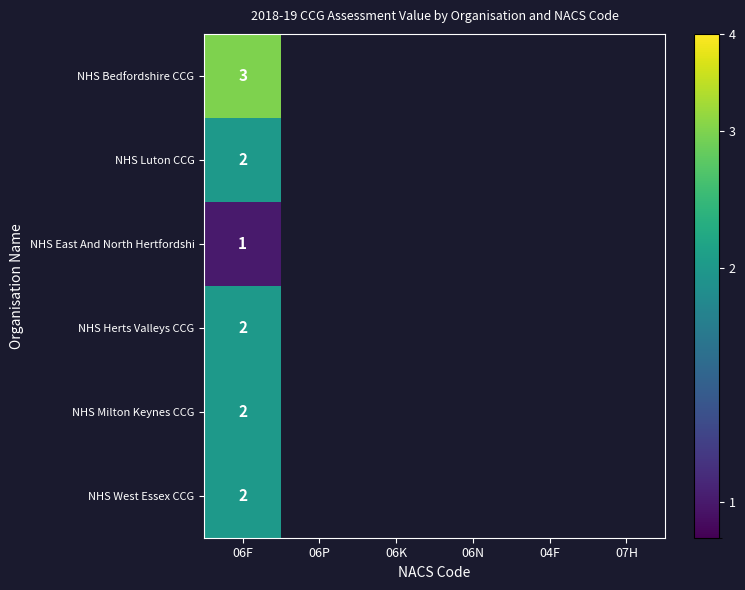

What is the highest value of the NHS East And North Hertfordshi series?

1